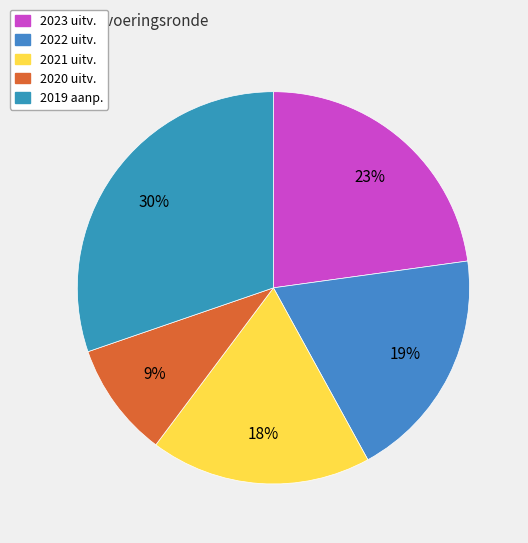

How many slices are in this pie chart?

5